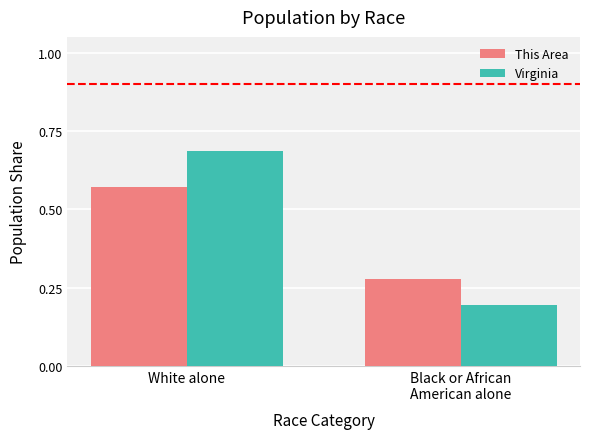

The value of Virginia at Black or African
American alone is 0.2. True or false?

True